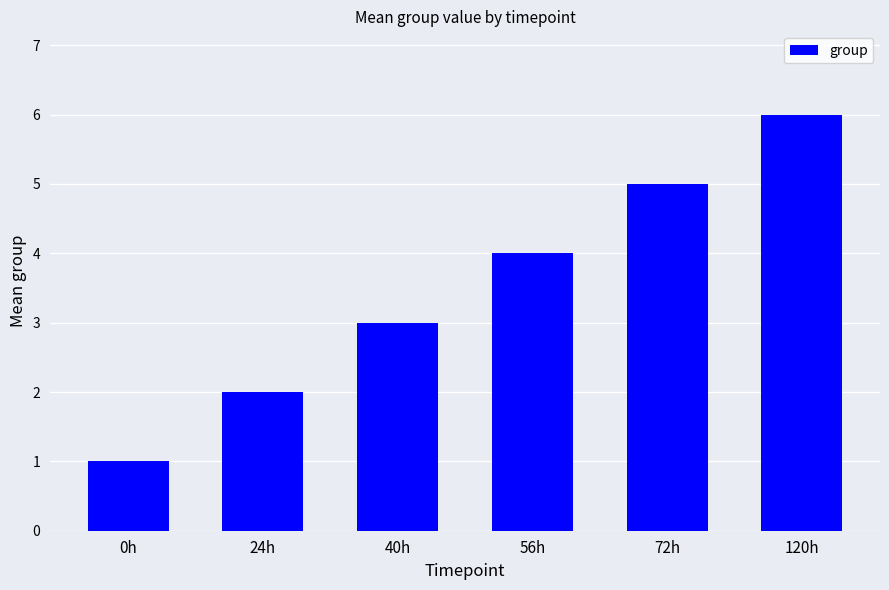

What is the difference between the maximum and minimum values?

5